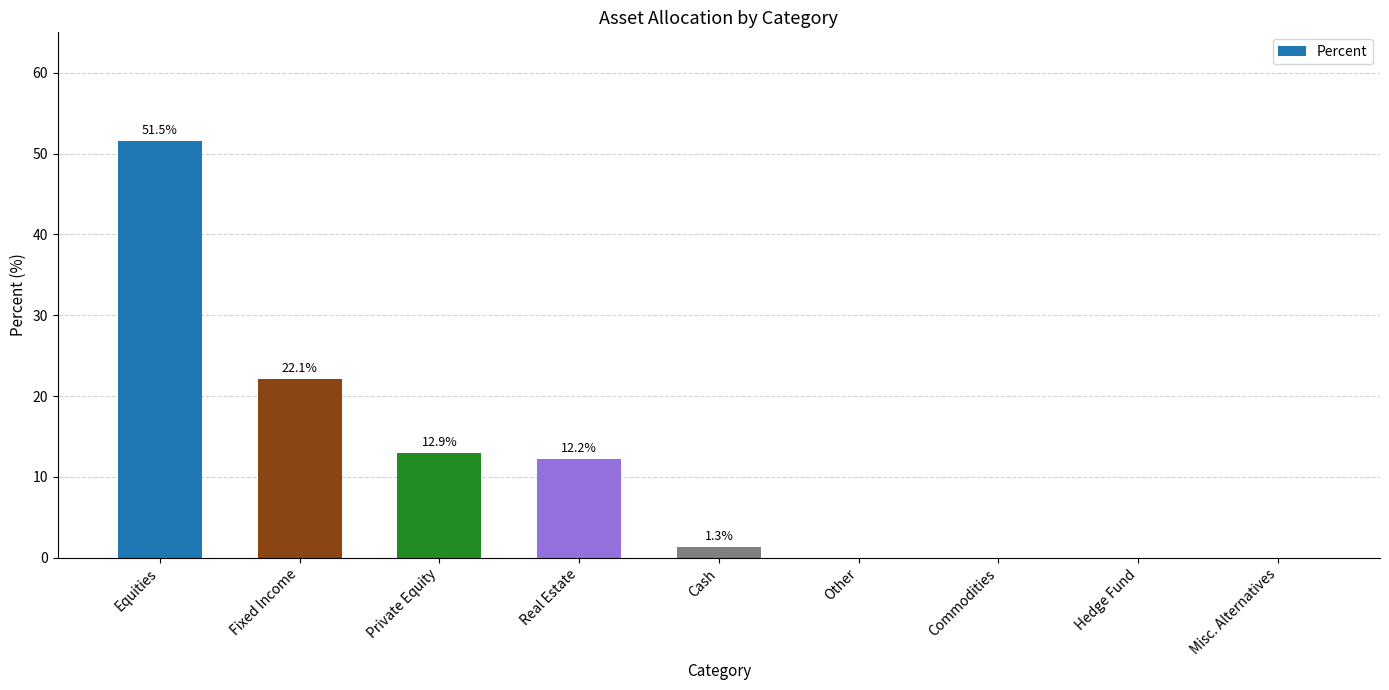

What is the change in value from Cash to Commodities?

-1.3